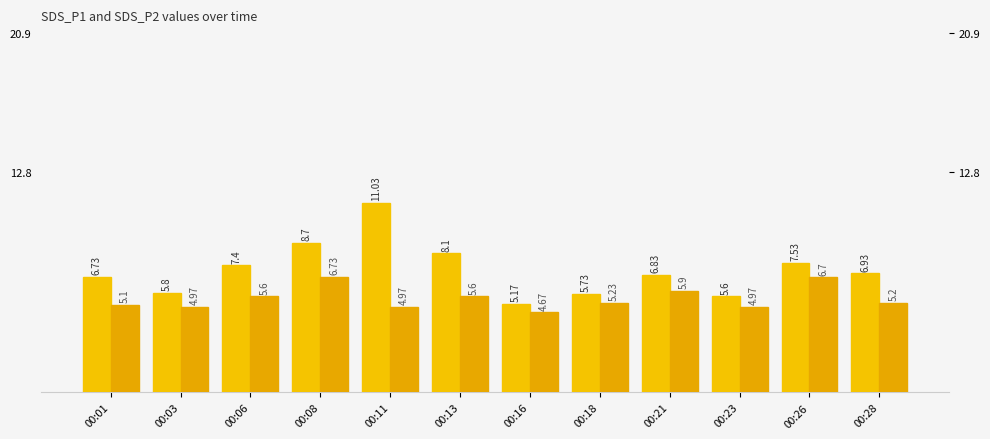

What is the value of the SDS_P1 bar at the 3rd from the left?

7.4